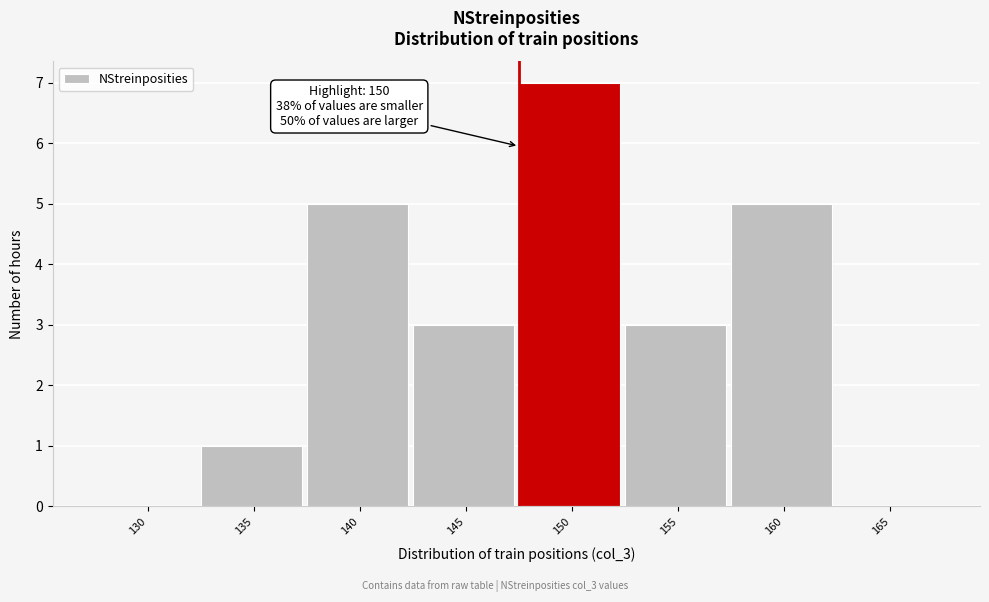

Reading left to right, transcribe all the data shown in this chart.

130=0	135=1	140=5	145=3	150=7	155=3	160=5	165=0